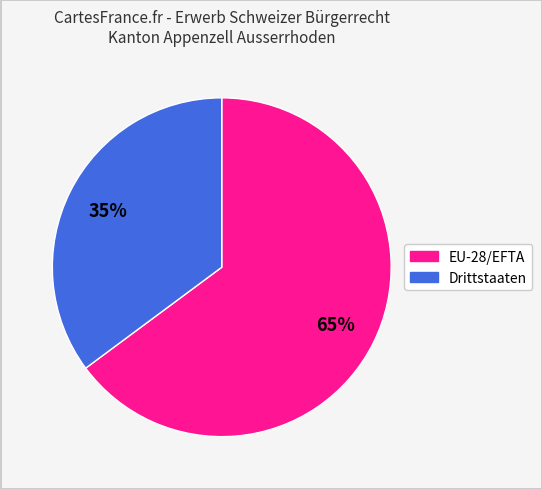

Which slice is the smallest?

Drittstaaten